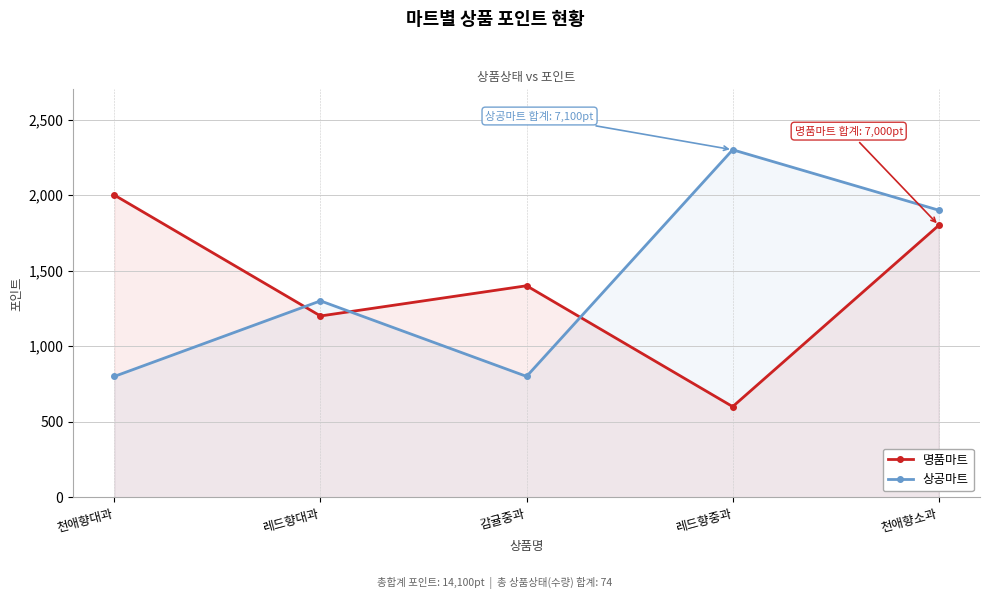

At which category is the sum across all series the highest?

천애향소과